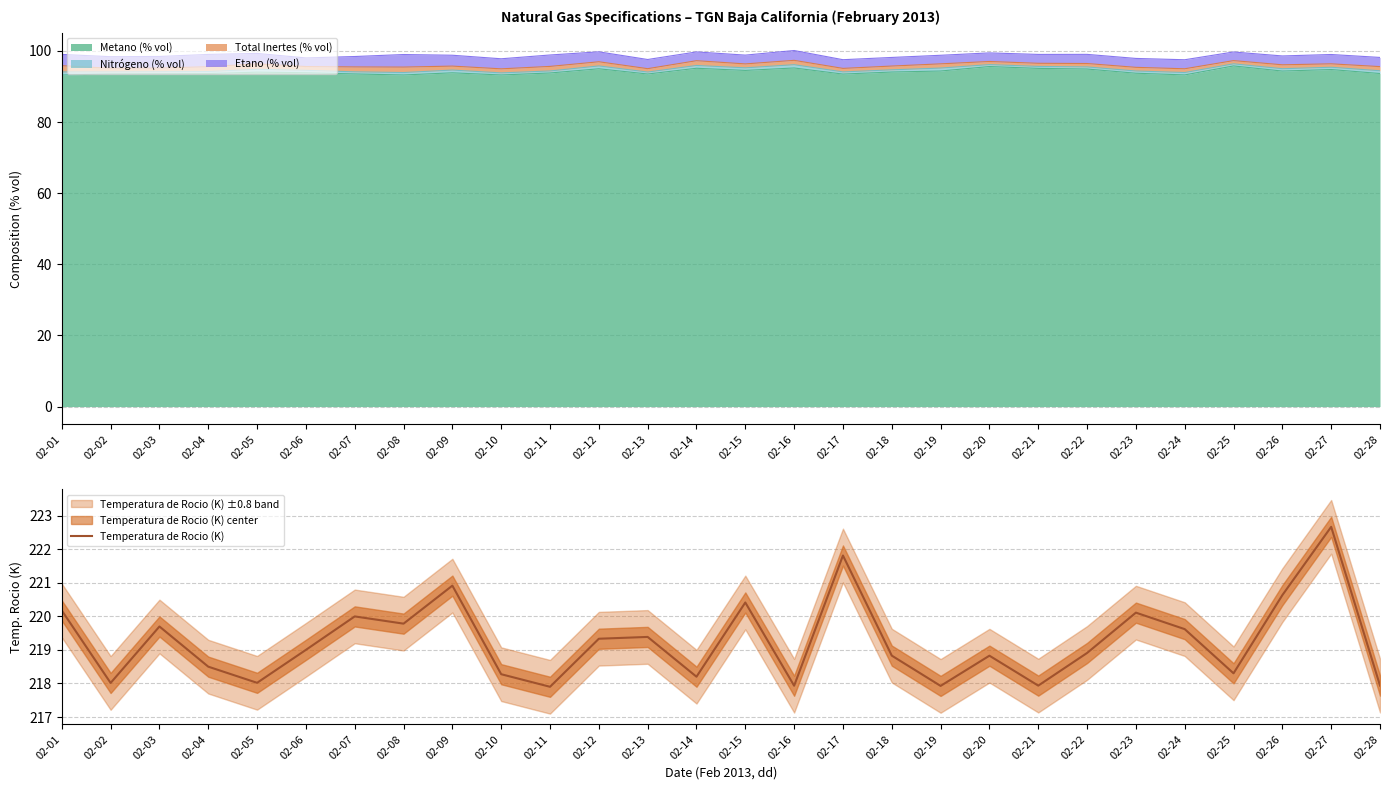

Where is the data nearest to the value 220?

02-07